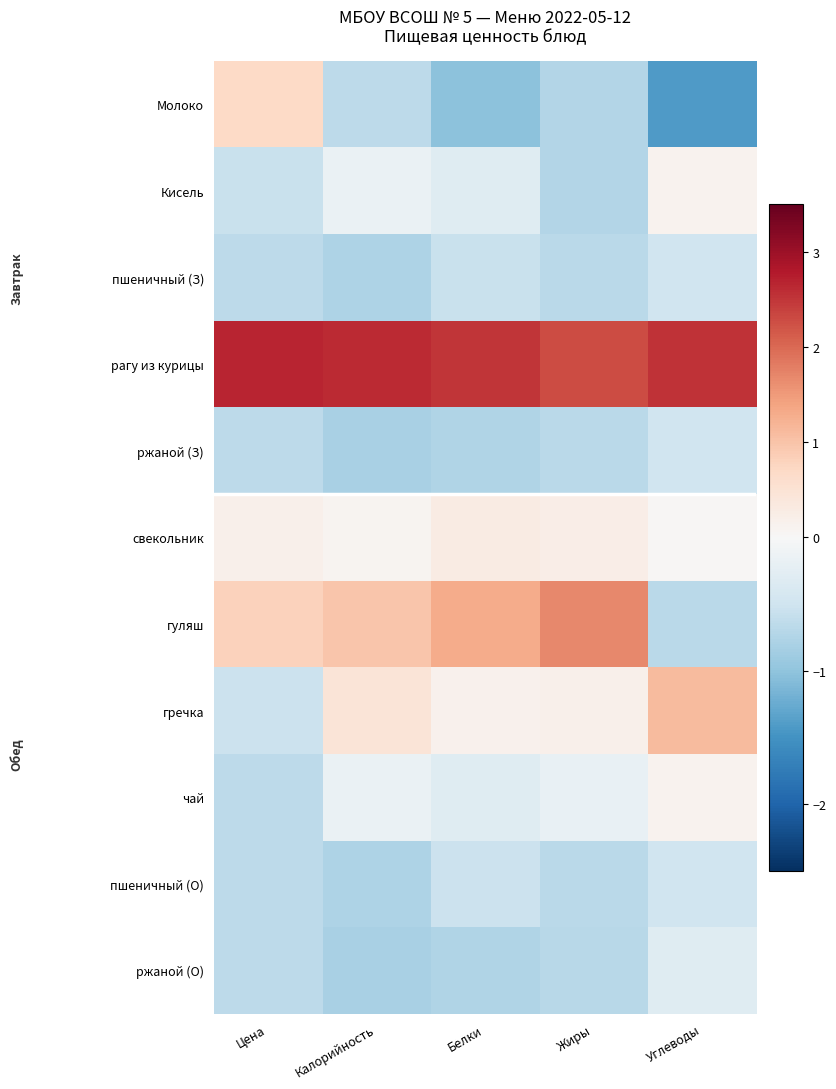

What is the maximum value shown in the chart?

2.7